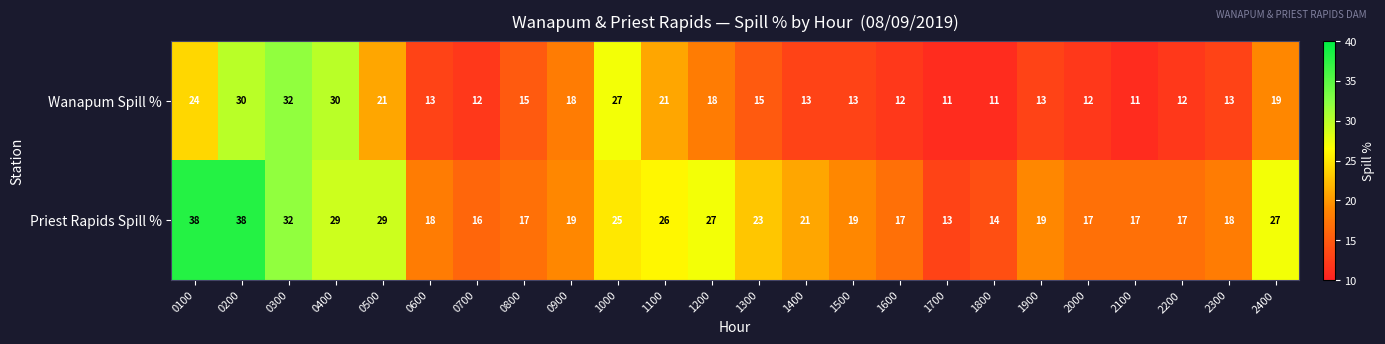

What is the maximum value shown in the chart?

38